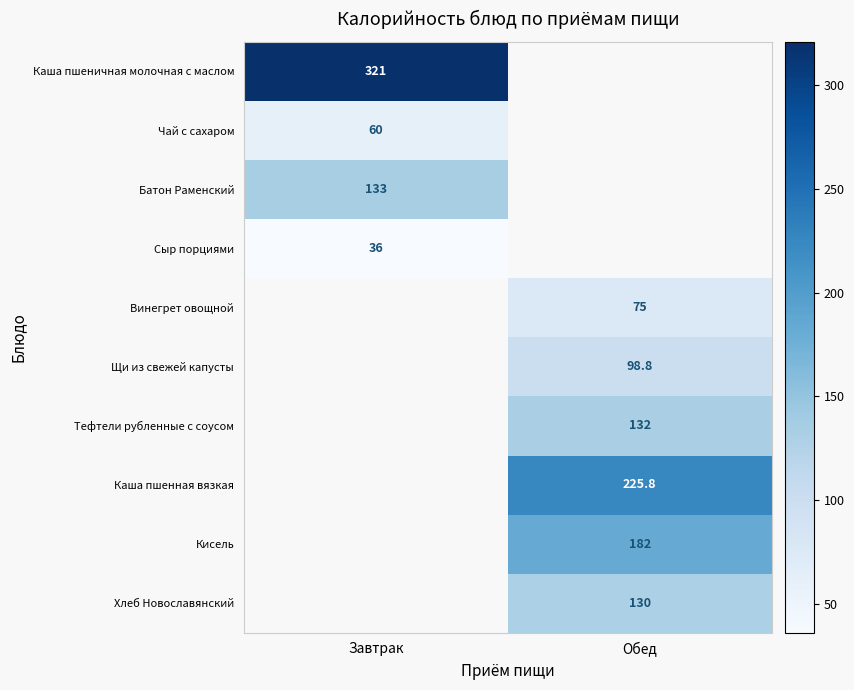

True or false: Сыр порциями has a value of 36.0 at Завтрак.

True